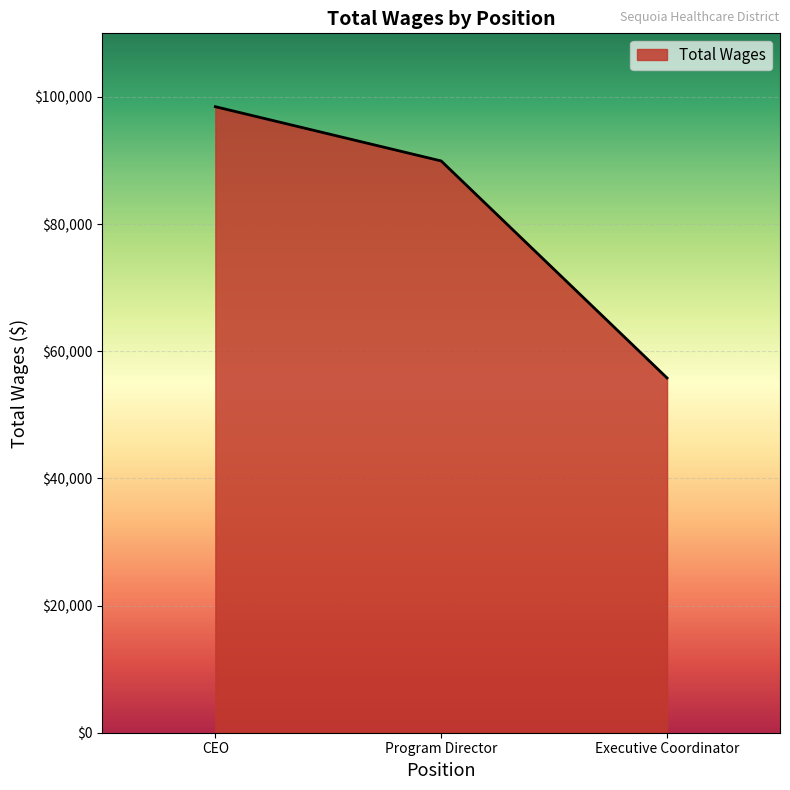

What is the sum of all values?

244181